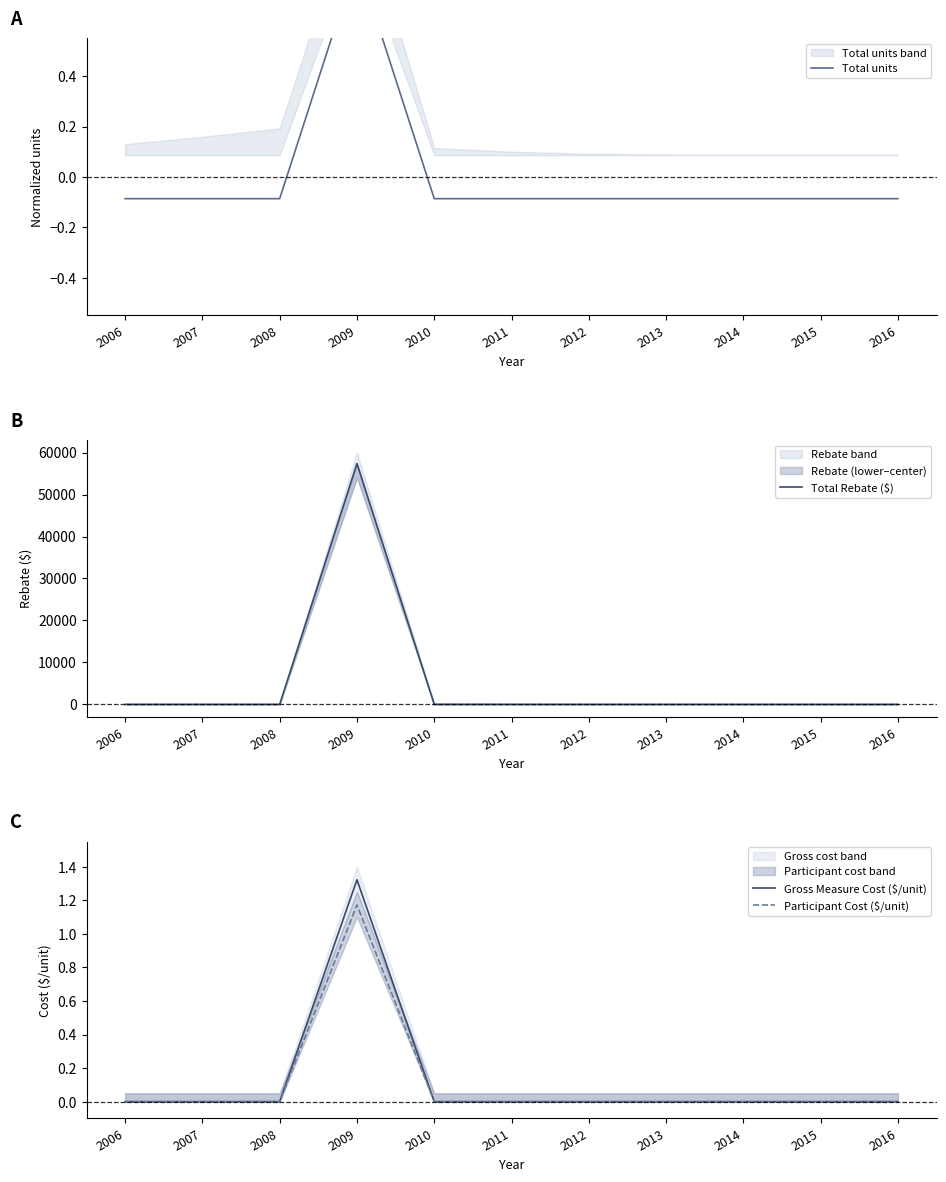

Which series has the largest total across all categories?

Total Rebate ($)